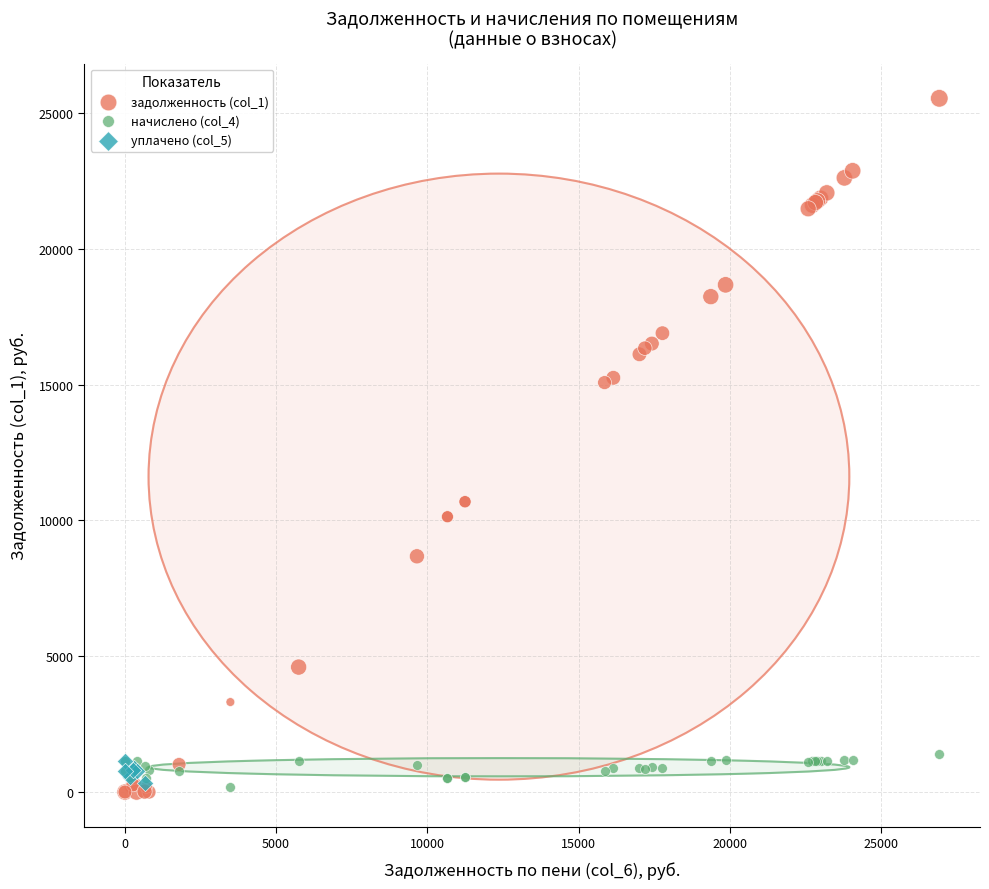

Which series has the widest spread of Y values?

задолженность (col_1)